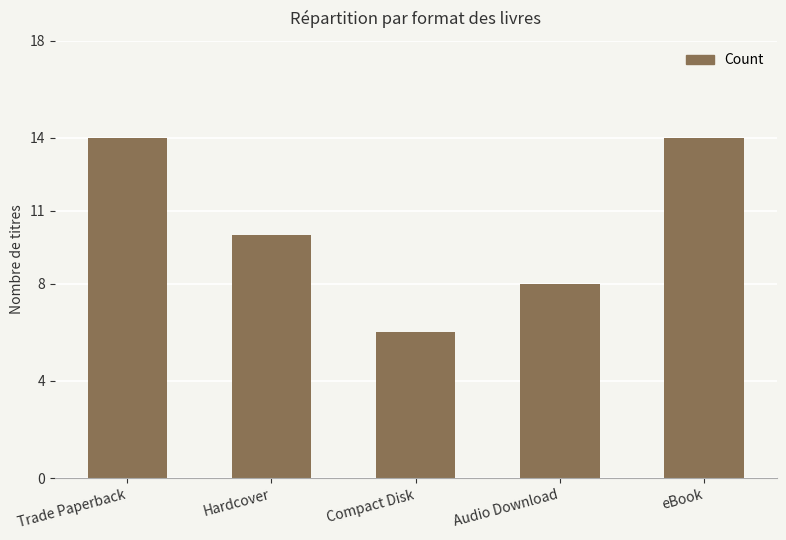

Are the bars grouped side by side (vs. stacked)?

No